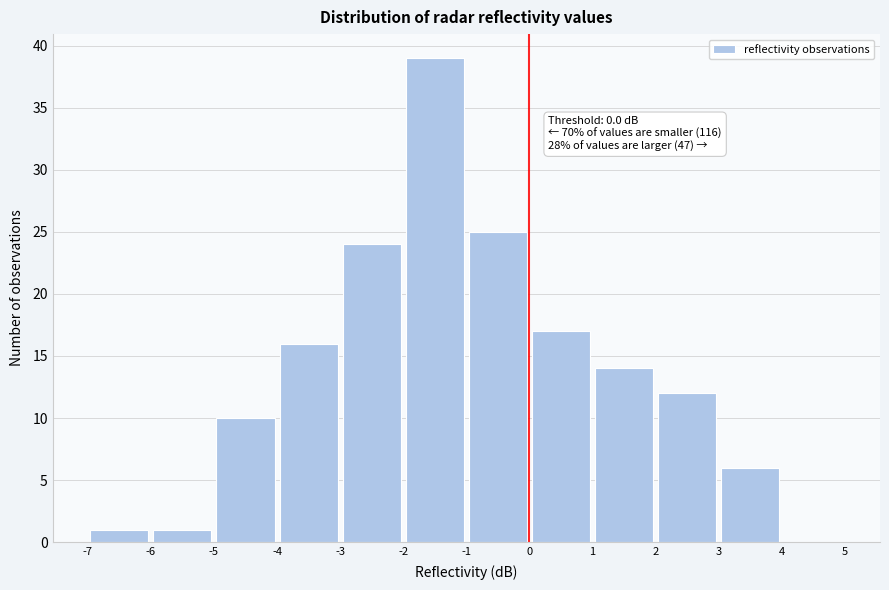

Which range on the x-axis has the tallest bar?

-2 to -1